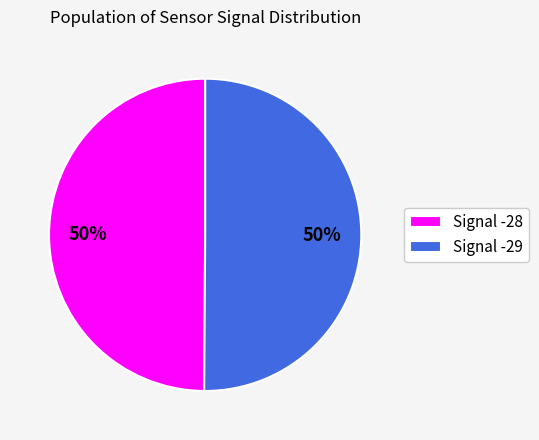

Is the sum of Signal -28 and Signal -29 greater than half?

Yes